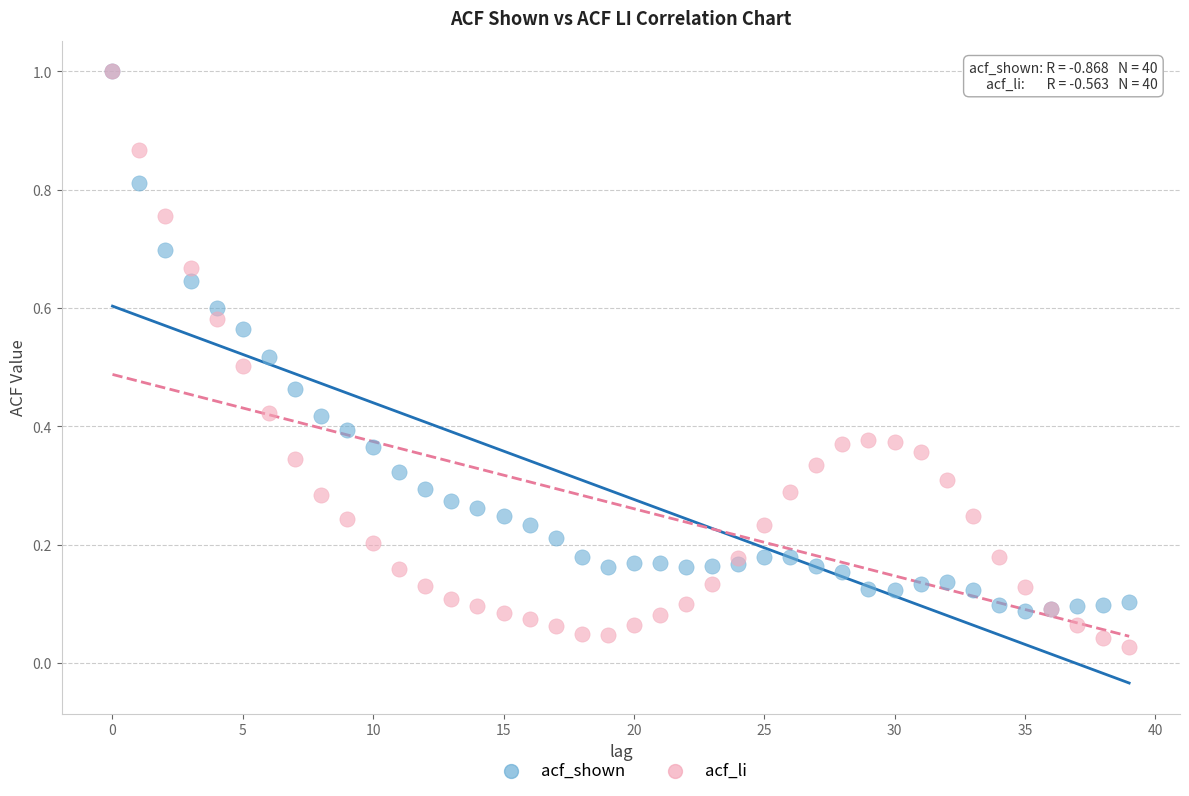

Which series contains the lowest Y value?

acf_li